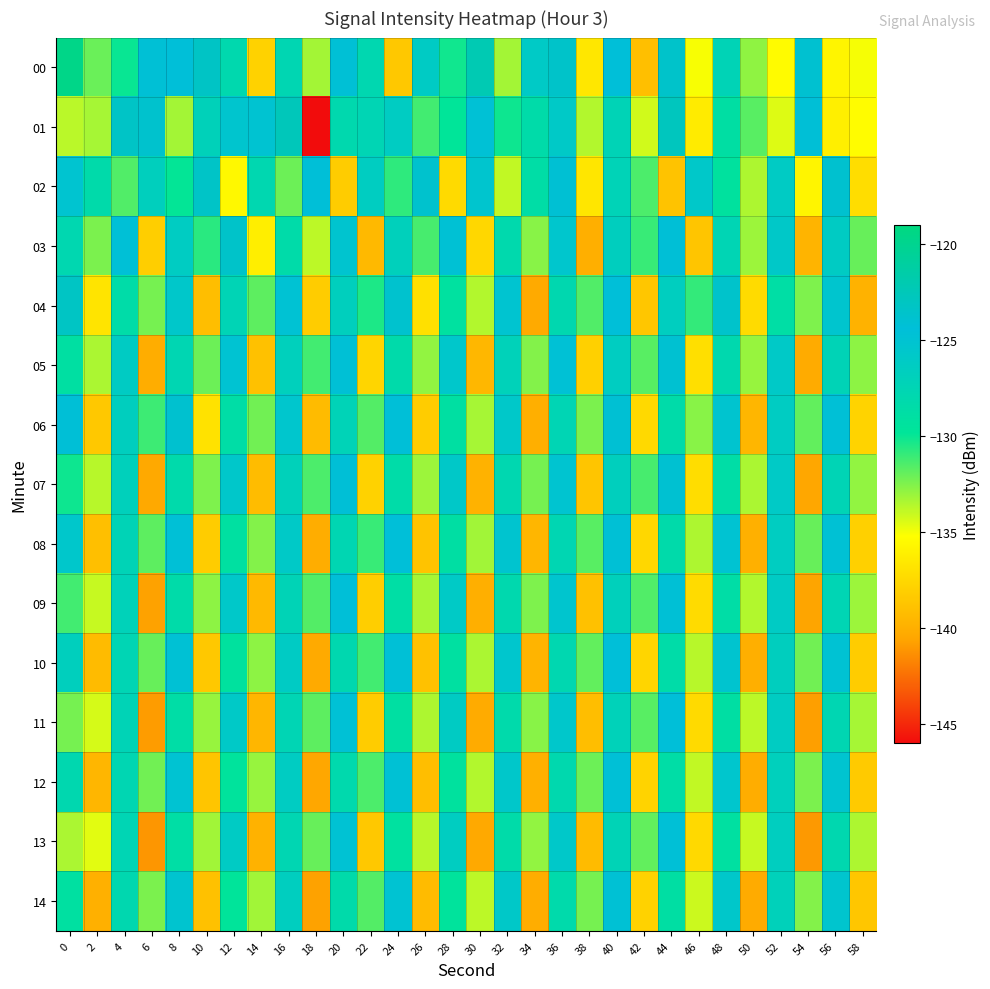

Reading left to right, transcribe all the data shown in this chart.

00: 0=-119.6	2=-132.1	4=-130.0	6=-124.2	8=-124.5	10=-123.2	12=-128.0	14=-137.9	16=-127.6	18=-133.2	20=-124.2	22=-127.8	24=-138.5	26=-126.1	28=-130.1	30=-122.1	32=-133.2	34=-125.9	36=-123.5	38=-136.6	40=-124.4	42=-139.0	44=-123.6	46=-135.0	48=-127.3	50=-132.8	52=-135.4	54=-123.9	56=-135.8	58=-135.0
01: 0=-133.8	2=-133.3	4=-123.3	6=-123.7	8=-133.3	10=-127.0	12=-125.3	14=-125.1	16=-122.6	18=-146.3	20=-128.0	22=-127.5	24=-126.3	26=-131.2	28=-129.8	30=-124.7	32=-130.1	34=-128.4	36=-125.9	38=-133.6	40=-127.3	42=-134.2	44=-122.8	46=-136.4	48=-128.9	50=-131.7	52=-134.5	54=-124.3	56=-136.1	58=-135.3
02: 0=-125.1	2=-128.3	4=-131.5	6=-126.7	8=-129.9	10=-123.4	12=-135.6	14=-127.8	16=-132.1	18=-124.5	20=-138.2	22=-126.4	24=-130.8	26=-123.7	28=-137.4	30=-125.3	32=-133.9	34=-128.6	36=-124.1	38=-136.7	40=-127.2	42=-131.4	44=-138.8	46=-125.7	48=-129.3	50=-133.5	52=-126.1	54=-135.8	56=-123.9	58=-137.2
03: 0=-127.8	2=-132.4	4=-124.6	6=-138.1	8=-126.3	10=-130.7	12=-123.5	14=-136.2	16=-128.4	18=-133.8	20=-125.2	22=-139.4	24=-126.9	26=-131.3	28=-124.8	30=-137.6	32=-128.1	34=-132.7	36=-125.4	38=-140.0	40=-126.6	42=-131.0	44=-124.3	46=-138.7	48=-127.5	50=-133.1	52=-125.8	54=-139.7	56=-126.2	58=-132.0
04: 0=-123.2	2=-136.8	4=-128.5	6=-132.3	8=-125.6	10=-139.1	12=-127.4	14=-131.8	16=-124.9	18=-138.3	20=-126.7	22=-130.4	24=-123.8	26=-137.0	28=-129.2	30=-133.6	32=-125.1	34=-140.3	36=-127.9	38=-131.5	40=-124.4	42=-138.6	44=-126.5	46=-130.9	48=-123.6	50=-137.3	52=-128.8	54=-132.5	56=-125.3	58=-139.8
05: 0=-129.0	2=-133.4	4=-126.2	6=-140.1	8=-127.7	10=-132.1	12=-125.0	14=-138.9	16=-126.8	18=-131.2	20=-124.2	22=-137.7	24=-128.3	26=-132.9	28=-125.5	30=-139.5	32=-127.1	34=-132.6	36=-124.7	38=-138.0	40=-126.4	42=-131.7	44=-124.0	46=-137.1	48=-128.0	50=-133.0	52=-125.9	54=-140.2	56=-127.3	58=-132.8
06: 0=-124.3	2=-138.5	4=-126.6	6=-131.1	8=-123.9	10=-136.9	12=-128.7	14=-132.2	16=-125.4	18=-139.3	20=-127.2	22=-131.6	24=-124.5	26=-138.2	28=-129.0	30=-133.3	32=-125.7	34=-140.0	36=-127.5	38=-132.4	40=-124.1	42=-137.5	44=-128.4	46=-132.7	48=-125.2	50=-139.6	52=-126.3	54=-131.9	56=-124.6	58=-137.8
07: 0=-130.1	2=-133.7	4=-126.9	6=-140.4	8=-128.2	10=-132.5	12=-125.6	14=-139.2	16=-127.0	18=-131.4	20=-124.3	22=-137.9	24=-128.5	26=-133.1	28=-125.8	30=-139.8	32=-127.8	34=-132.3	36=-125.1	38=-138.7	40=-126.7	42=-131.3	44=-124.0	46=-137.2	48=-128.6	50=-133.4	52=-126.0	54=-140.5	56=-127.4	58=-132.9
08: 0=-125.5	2=-139.0	4=-127.3	6=-131.8	8=-124.6	10=-138.3	12=-129.1	14=-132.6	16=-125.9	18=-140.1	20=-127.7	22=-131.0	24=-124.4	26=-138.8	28=-128.9	30=-133.2	32=-125.2	34=-139.6	36=-127.6	38=-131.7	40=-124.2	42=-137.6	44=-128.3	46=-133.5	48=-125.0	50=-139.9	52=-126.4	54=-132.0	56=-124.8	58=-138.0
09: 0=-131.2	2=-134.0	4=-127.1	6=-140.7	8=-128.4	10=-132.8	12=-125.7	14=-139.4	16=-127.3	18=-131.6	20=-124.5	22=-138.1	24=-128.8	26=-133.3	28=-126.0	30=-140.0	32=-128.0	34=-132.5	36=-125.3	38=-138.9	40=-126.9	42=-131.5	44=-124.2	46=-137.3	48=-128.7	50=-133.6	52=-126.1	54=-140.6	56=-127.5	58=-133.1
10: 0=-126.7	2=-139.3	4=-127.5	6=-132.0	8=-124.8	10=-138.5	12=-129.3	14=-132.8	16=-126.1	18=-140.3	20=-127.9	22=-131.2	24=-124.6	26=-138.9	28=-129.1	30=-133.4	32=-125.4	34=-139.7	36=-127.8	38=-131.9	40=-124.4	42=-137.7	44=-128.5	46=-133.7	48=-125.2	50=-140.0	52=-126.6	54=-132.2	56=-124.9	58=-138.2
11: 0=-132.3	2=-134.3	4=-127.3	6=-140.9	8=-128.6	10=-133.0	12=-125.9	14=-139.6	16=-127.5	18=-131.8	20=-124.7	22=-138.3	24=-129.0	26=-133.5	28=-126.2	30=-140.2	32=-128.2	34=-132.7	36=-125.5	38=-139.1	40=-127.1	42=-131.7	44=-124.4	46=-137.4	48=-128.9	50=-133.8	52=-126.3	54=-140.8	56=-127.7	58=-133.3
12: 0=-127.9	2=-139.6	4=-127.7	6=-132.2	8=-125.0	10=-138.7	12=-129.5	14=-133.0	16=-126.3	18=-140.5	20=-128.1	22=-131.4	24=-124.8	26=-139.1	28=-129.3	30=-133.6	32=-125.6	34=-139.9	36=-128.0	38=-132.1	40=-124.6	42=-137.8	44=-128.7	46=-133.9	48=-125.4	50=-140.1	52=-126.8	54=-132.4	56=-125.1	58=-138.4
13: 0=-133.4	2=-134.6	4=-127.5	6=-141.1	8=-128.8	10=-133.2	12=-126.1	14=-139.8	16=-127.7	18=-132.0	20=-124.9	22=-138.5	24=-129.2	26=-133.7	28=-126.4	30=-140.4	32=-128.4	34=-132.9	36=-125.7	38=-139.3	40=-127.3	42=-131.9	44=-124.6	46=-137.5	48=-129.1	50=-134.0	52=-126.5	54=-141.0	56=-127.9	58=-133.5
14: 0=-129.1	2=-139.9	4=-127.9	6=-132.4	8=-125.2	10=-138.9	12=-129.7	14=-133.2	16=-126.5	18=-140.7	20=-128.3	22=-131.6	24=-125.0	26=-139.3	28=-129.5	30=-133.8	32=-125.8	34=-140.1	36=-128.2	38=-132.3	40=-124.8	42=-137.9	44=-128.9	46=-134.1	48=-125.6	50=-140.2	52=-127.0	54=-132.6	56=-125.3	58=-138.6